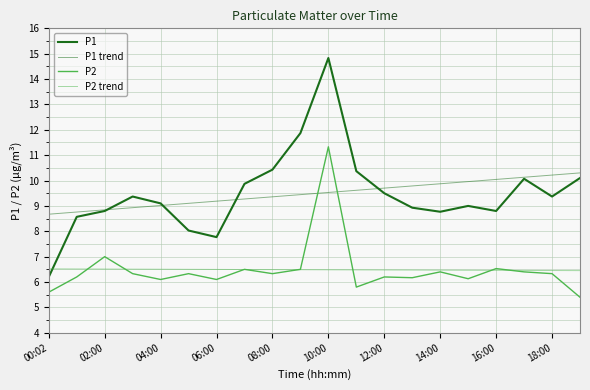

Does the chart display data point markers on the line(s)?

No